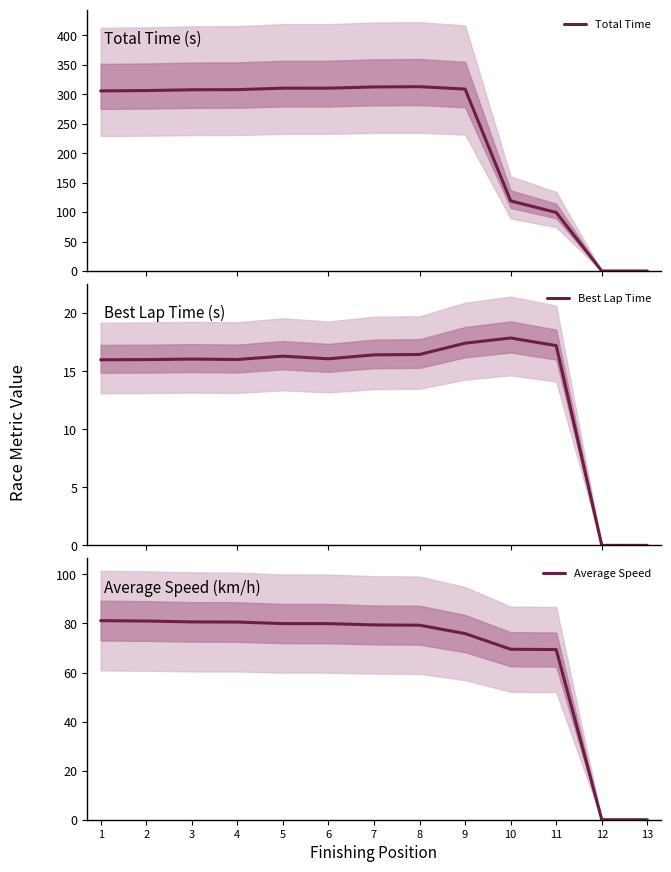

Is it true that Best Lap Time equals 16.4 at 8?

True